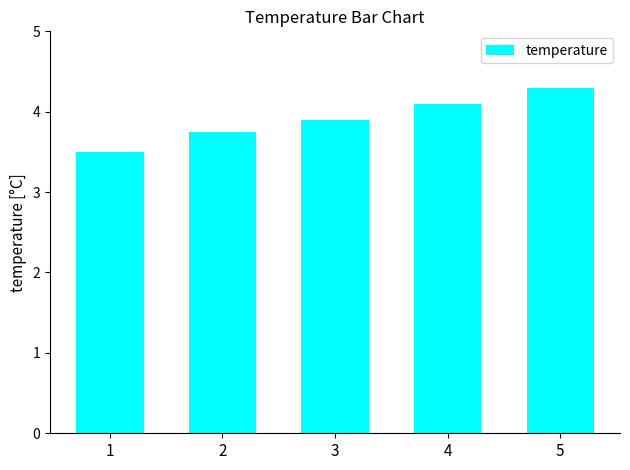

What is the average value?

3.9